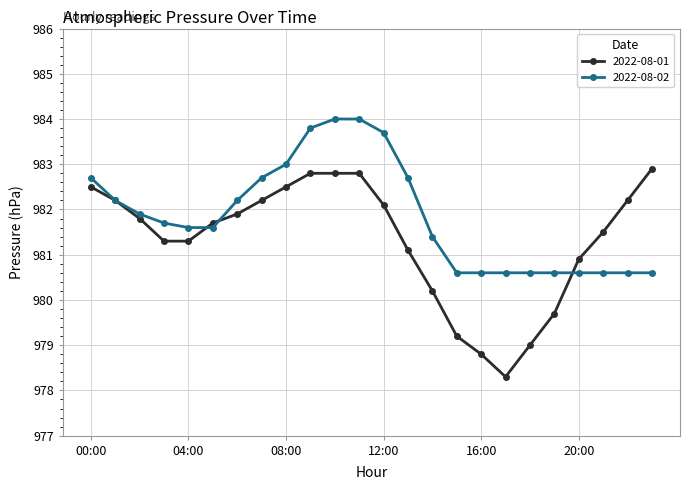

At how many categories does at least one series exceed 981?

18